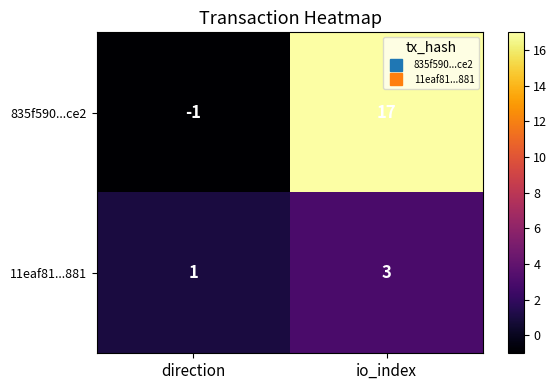

At which category does the chart reach its minimum across all series?

direction